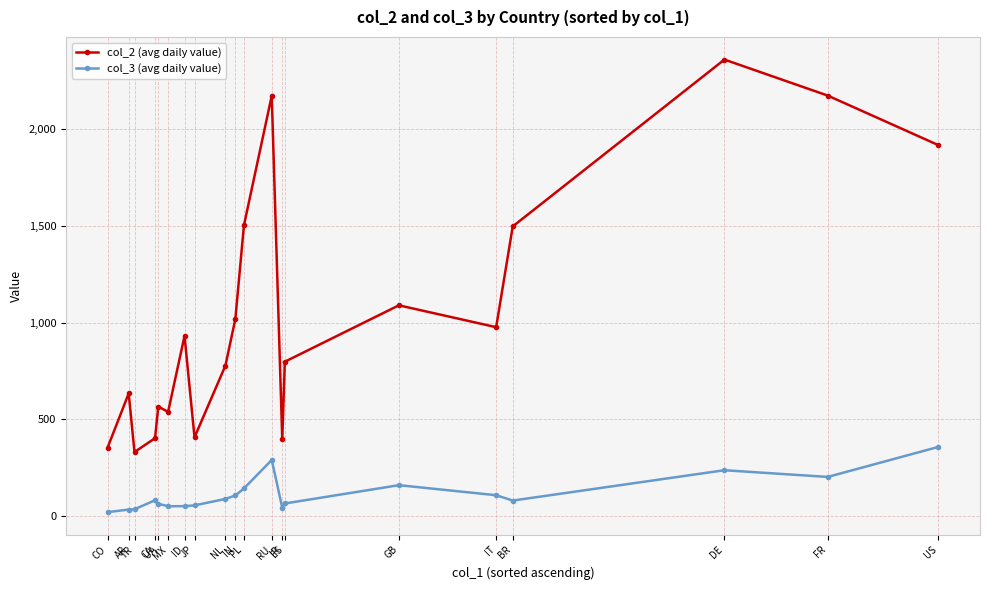

Which series has the largest total across all categories?

col_2 (avg daily value)